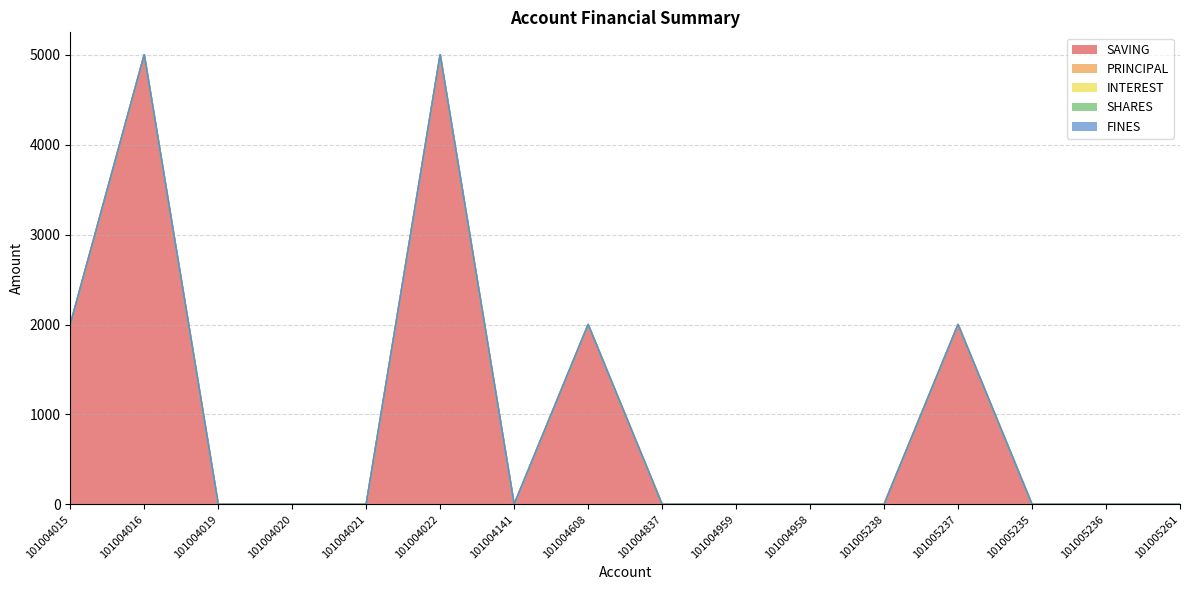

Is the value of SAVING at 101004022 greater than the value of FINES at 101004959?

Yes